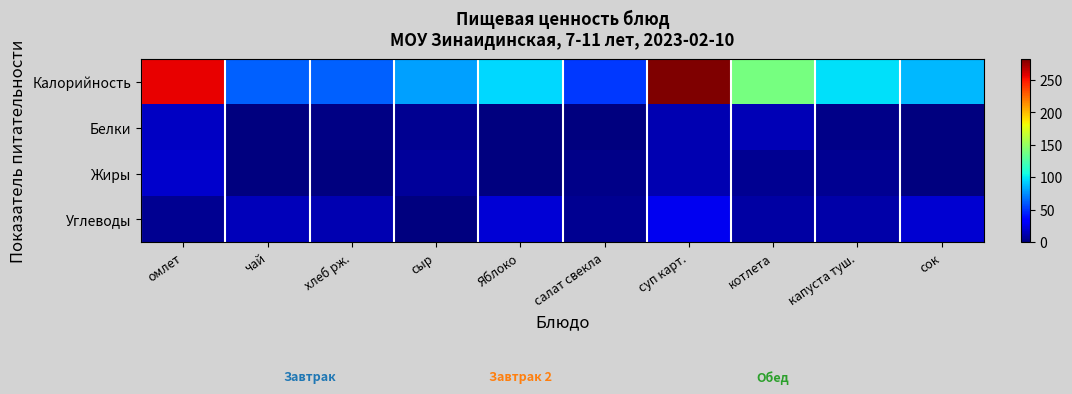

At which category does the chart reach its peak across all series?

суп карт.